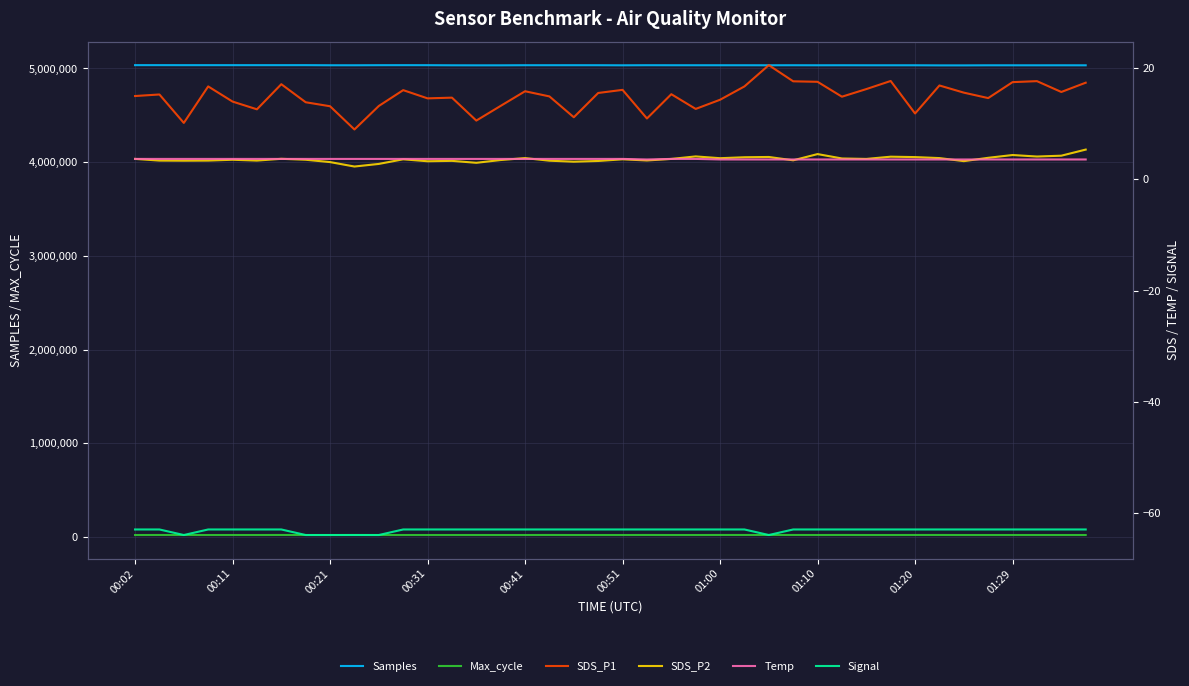

Which series changed the most between 11 and 37?

Samples